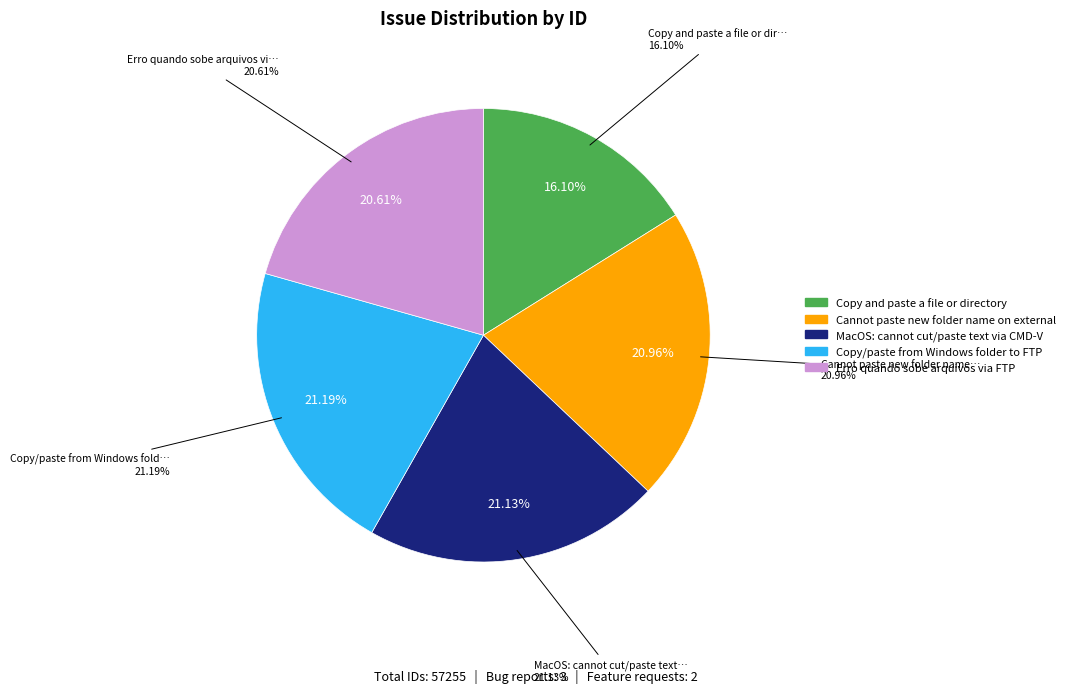

The Copy and paste a file or directory slice represents 3% of the pie. True or false?

False